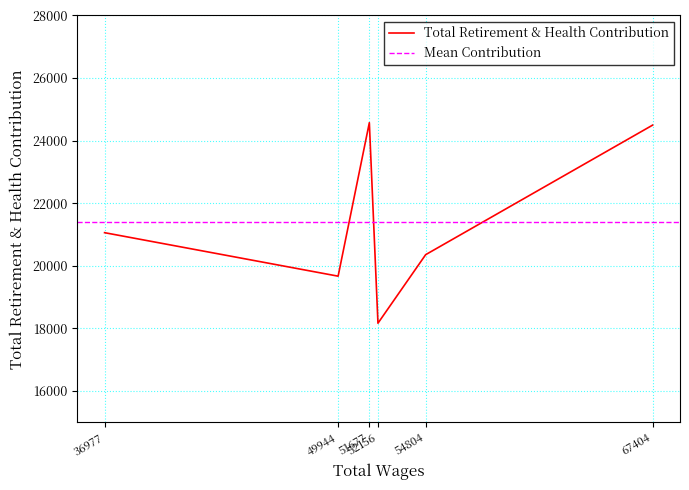

What is the minimum value shown in the chart?

18163